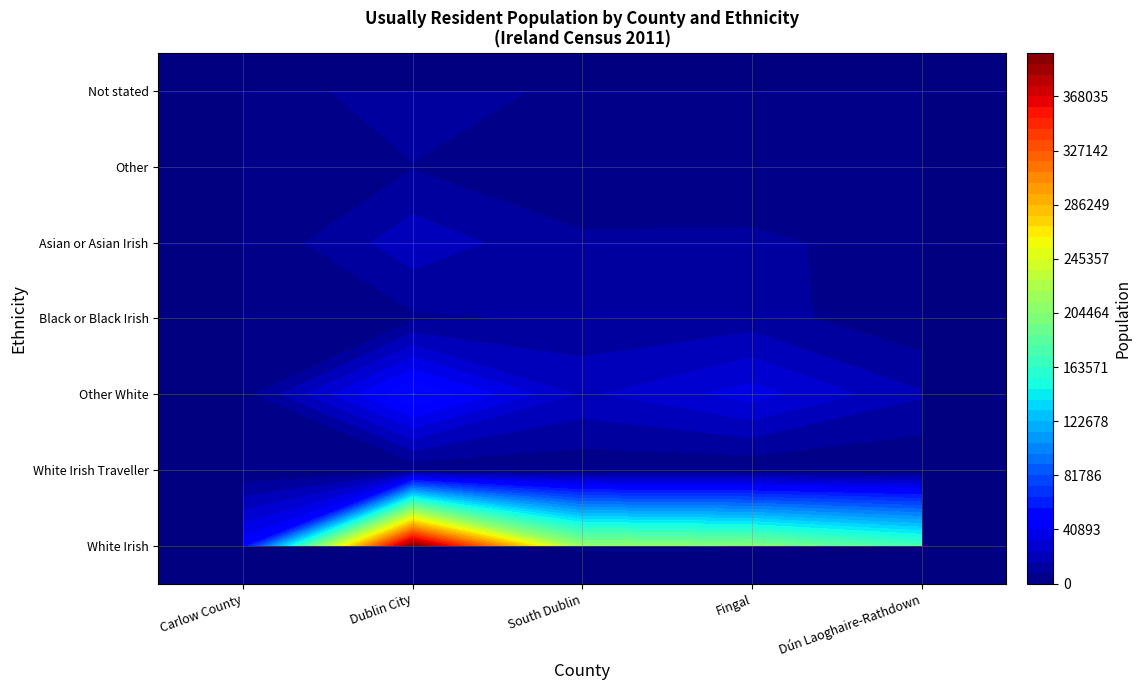

What is the maximum value for South Dublin?

211537